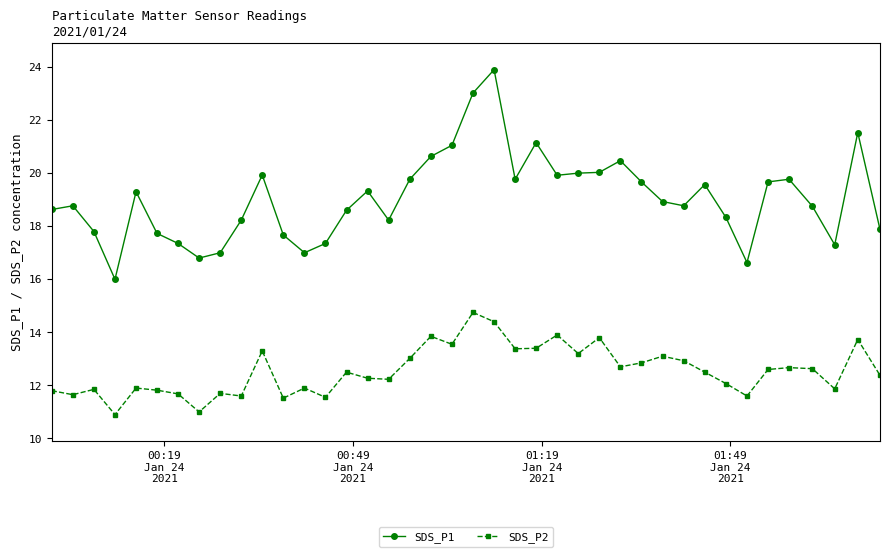

Rank the series by their average value, from highest to lowest.

SDS_P1, SDS_P2